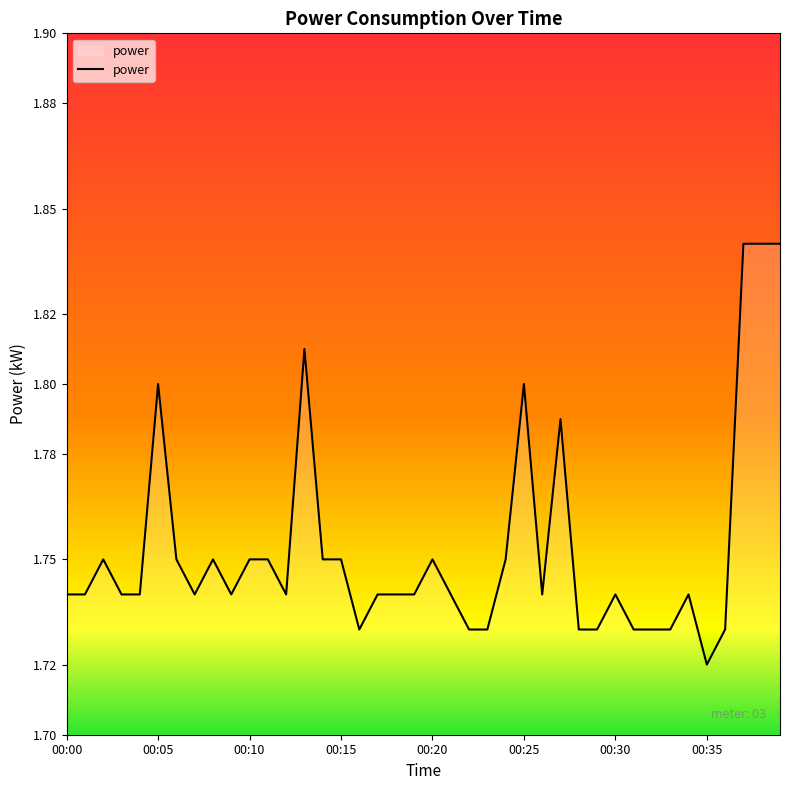

Reading right to left, extract all data points from this chart.

00:39=1.8	00:38=1.8	00:37=1.8	00:36=1.7	00:35=1.7	00:34=1.7	00:33=1.7	00:32=1.7	00:31=1.7	00:30=1.7	00:29=1.7	00:28=1.7	00:27=1.8	00:26=1.7	00:25=1.8	00:24=1.8	00:23=1.7	00:22=1.7	00:21=1.7	00:20=1.8	00:19=1.7	00:18=1.7	00:17=1.7	00:16=1.7	00:15=1.8	00:14=1.8	00:13=1.8	00:12=1.7	00:11=1.8	00:10=1.8	00:09=1.7	00:08=1.8	00:07=1.7	00:06=1.8	00:05=1.8	00:04=1.7	00:03=1.7	00:02=1.8	00:01=1.7	00:00=1.7